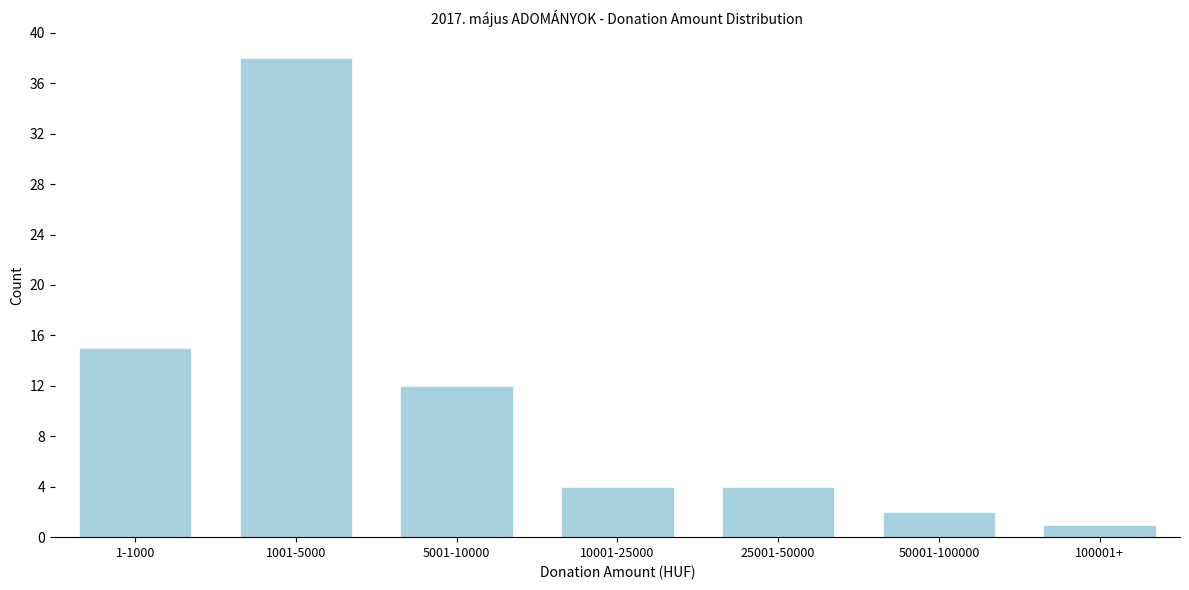

Reading left to right, list all the values displayed in this chart.

1-1000=15	1001-5000=38	5001-10000=12	10001-25000=4	25001-50000=4	50001-100000=2	100001+=1